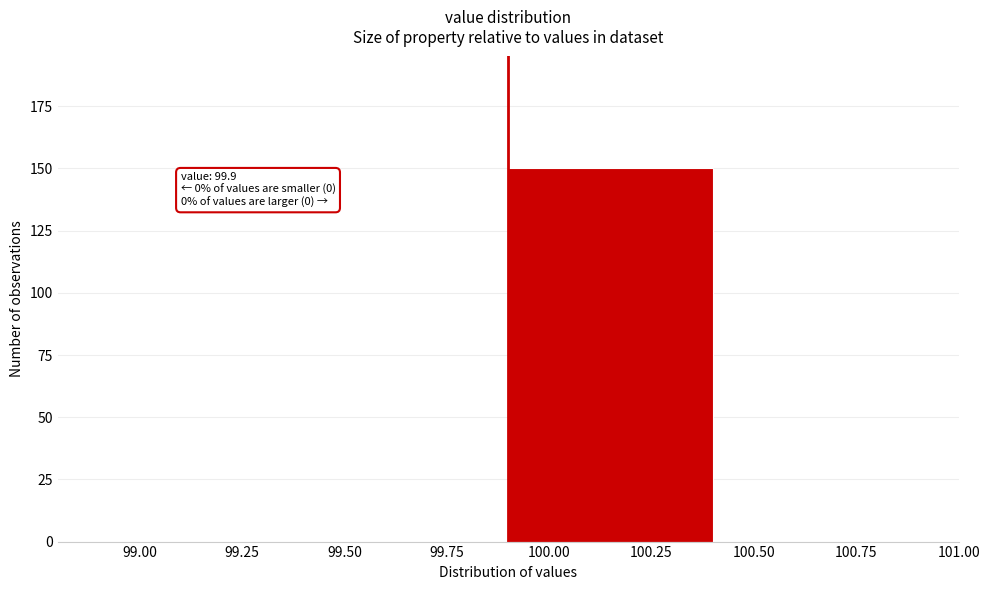

Which range on the x-axis has the tallest bar?

99.9 to 100.4